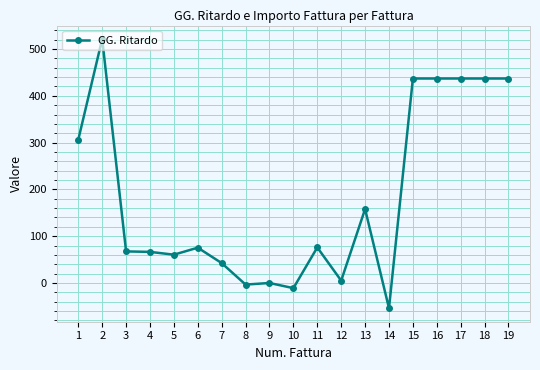

How many values exceed 75?

10